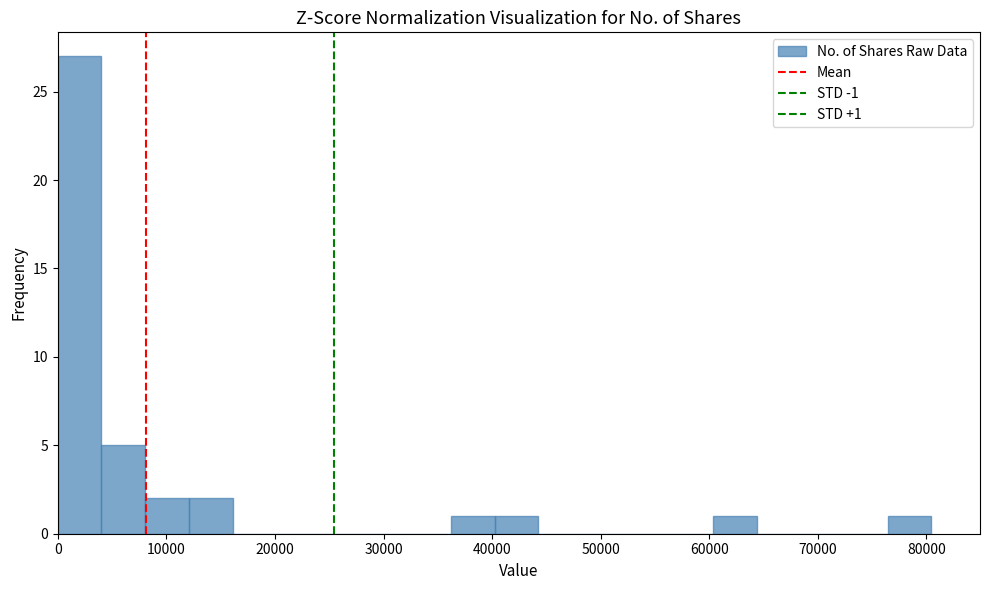

Over which range of the x-axis is the bar tallest?

0 to 4000